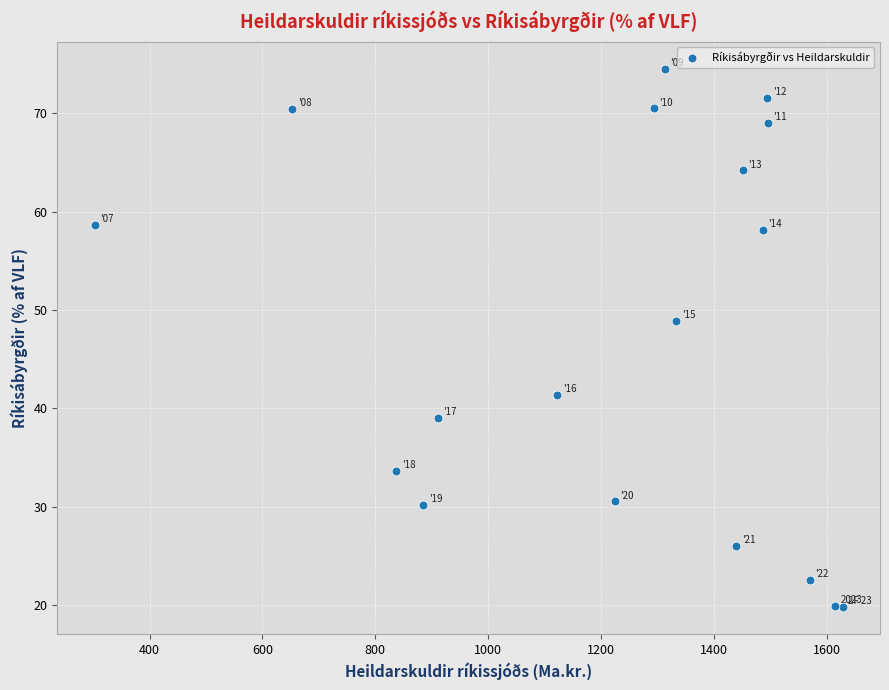

What Y value in the scatter plot is closest to 47?

48.9